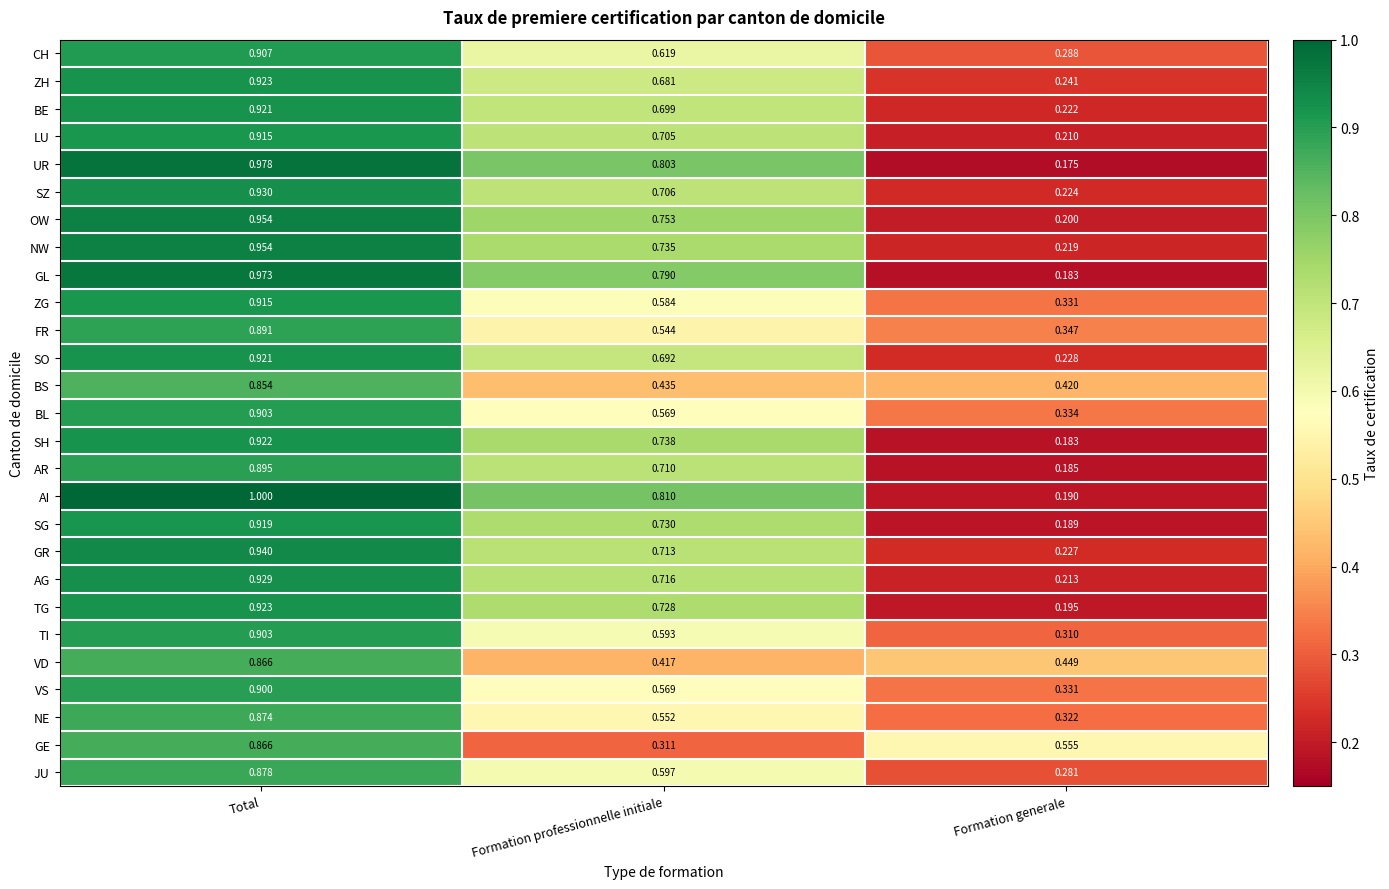

At how many categories does at least one series exceed 0?

3